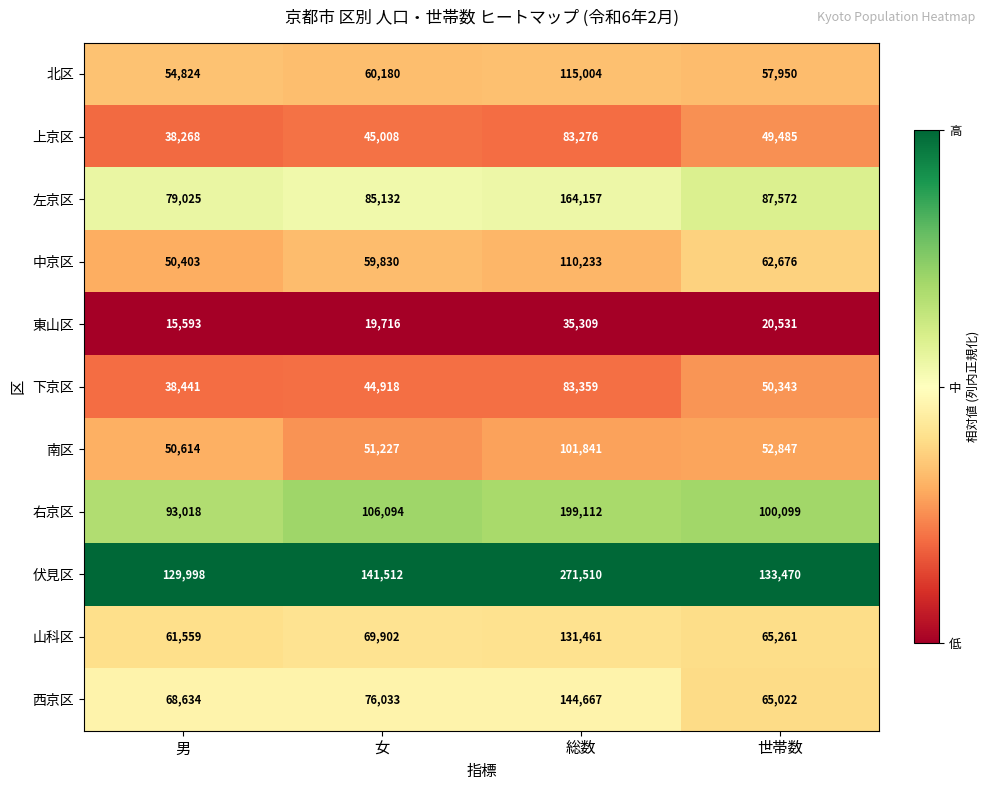

The value of 左京区 at 女 is 143789. True or false?

False